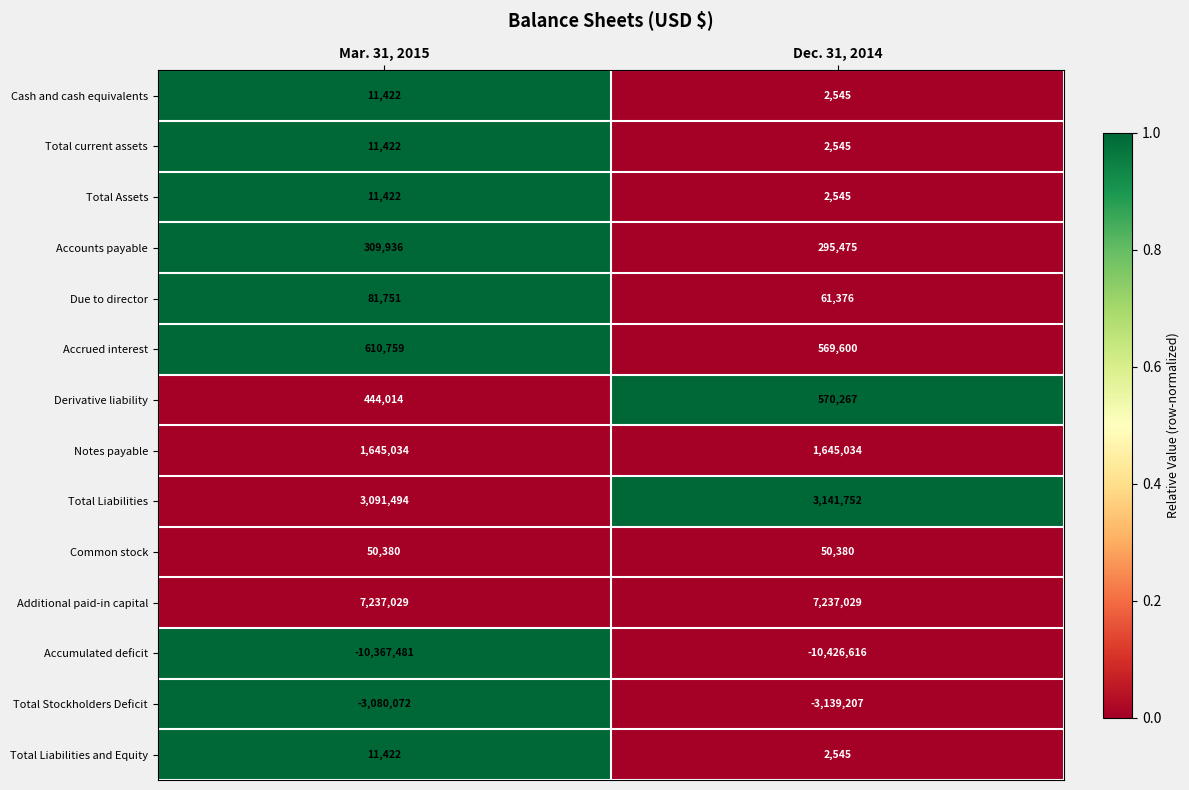

The Due to director series shows 81751 at Mar. 31, 2015. True or false?

True